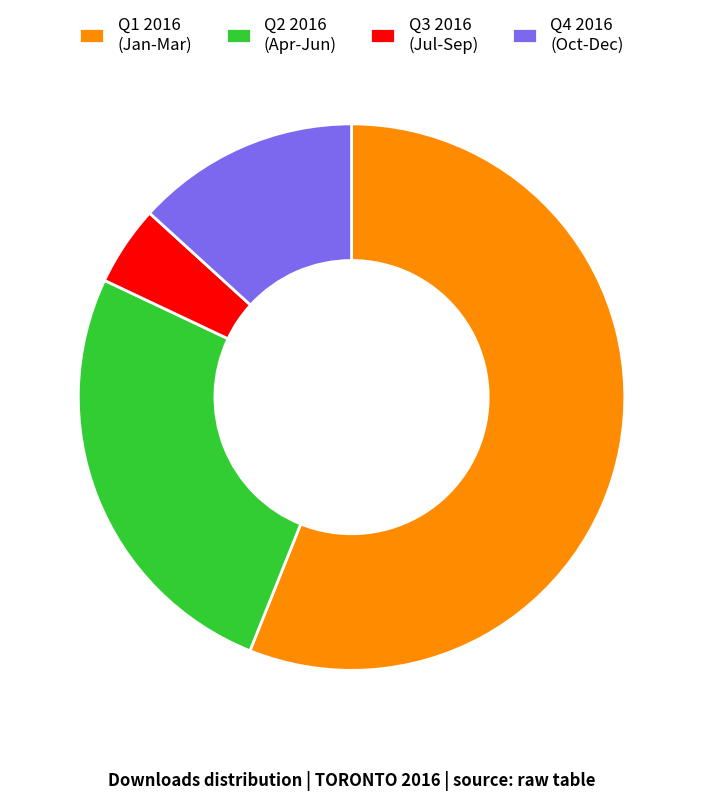

How many slices are in this pie chart?

4